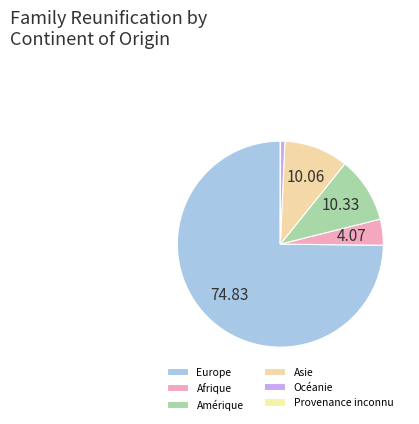

Rank the categories by value from lowest to highest.

Provenance inconnu, Océanie, Afrique, Asie, Amérique, Europe